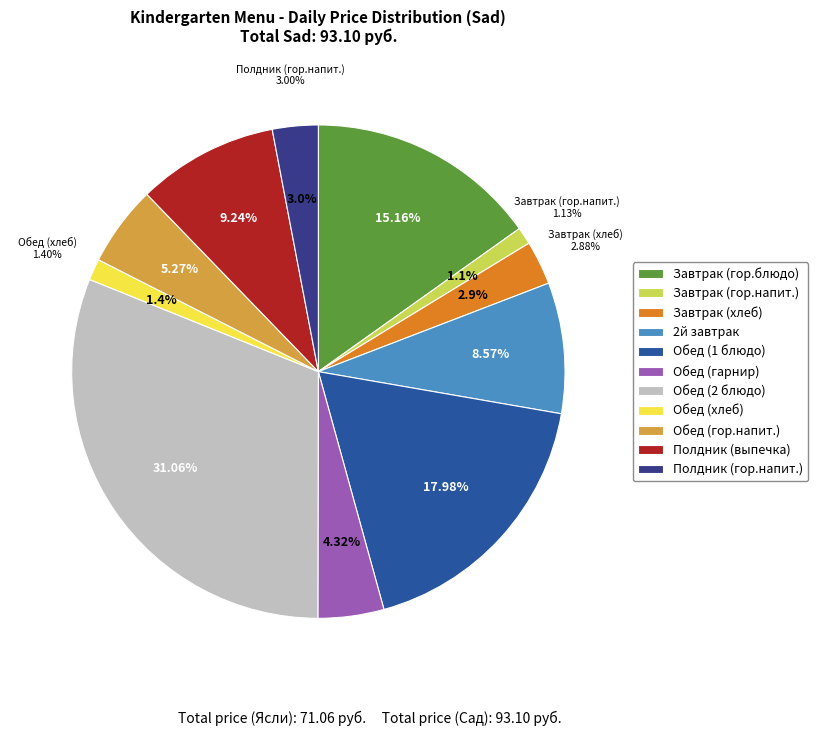

Count the number of slices in the pie.

11